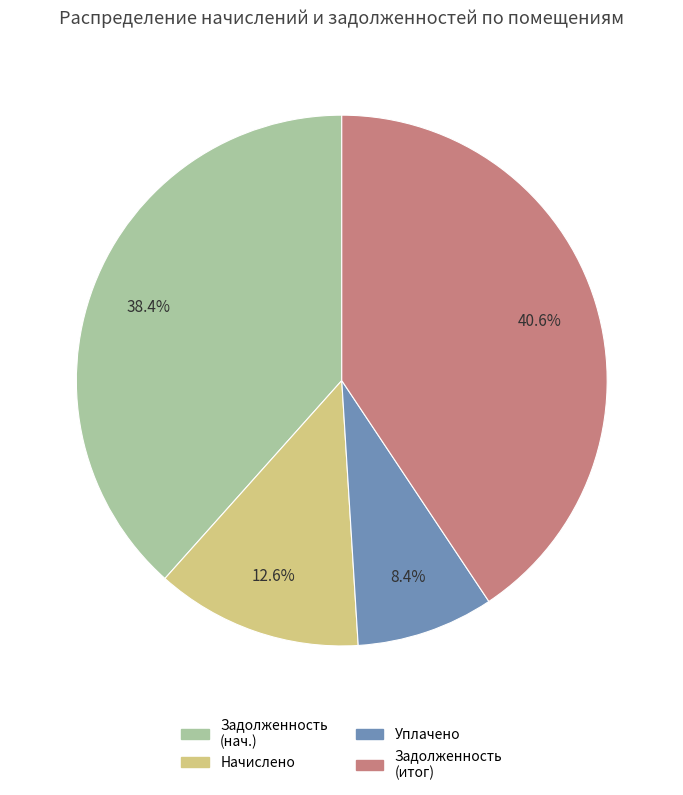

Which slice is the smallest?

Уплачено